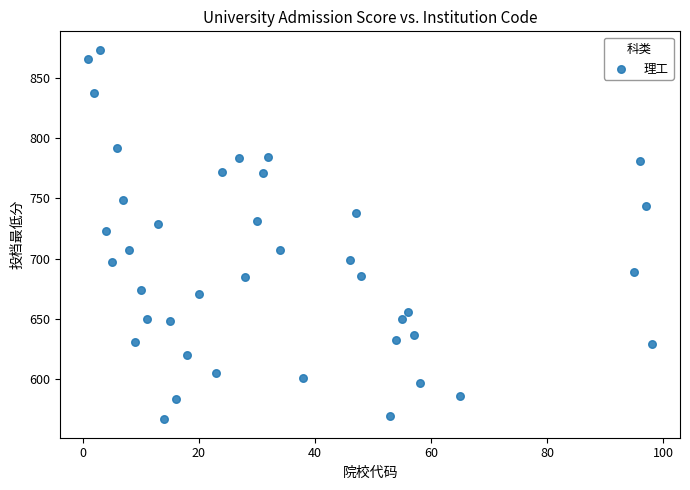

What is the range of X values (max minus min)?

97